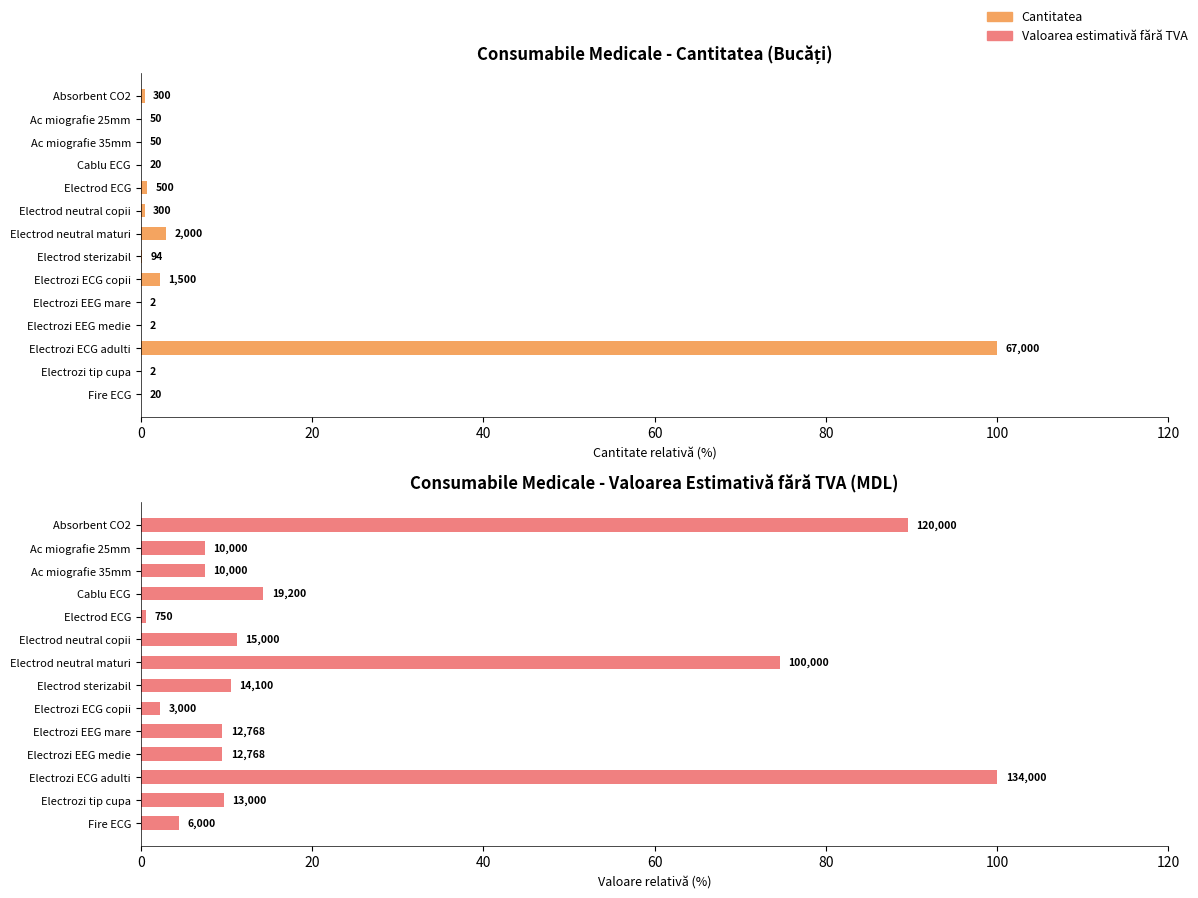

What is the greatest value displayed?

100.0